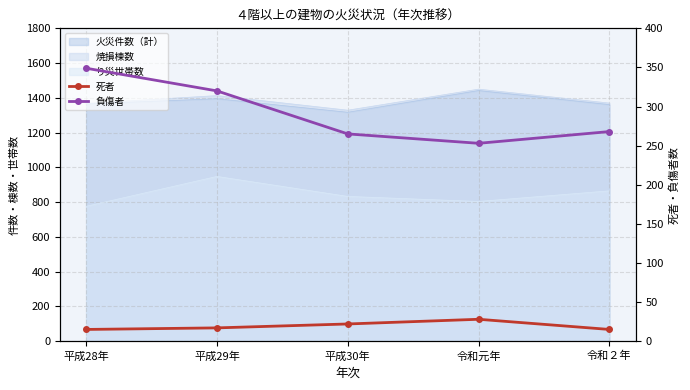

True or false: 負傷者 and 死者 intersect in this chart.

False